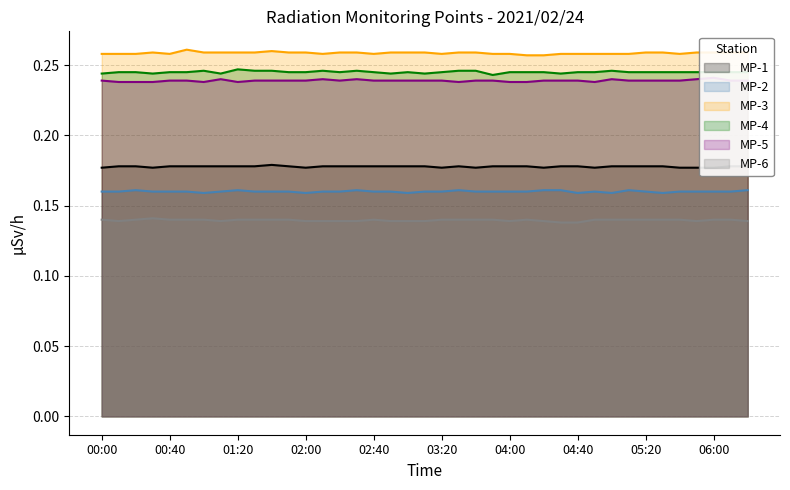

Is it true that MP-4 equals 0.2 at 04:20?

False